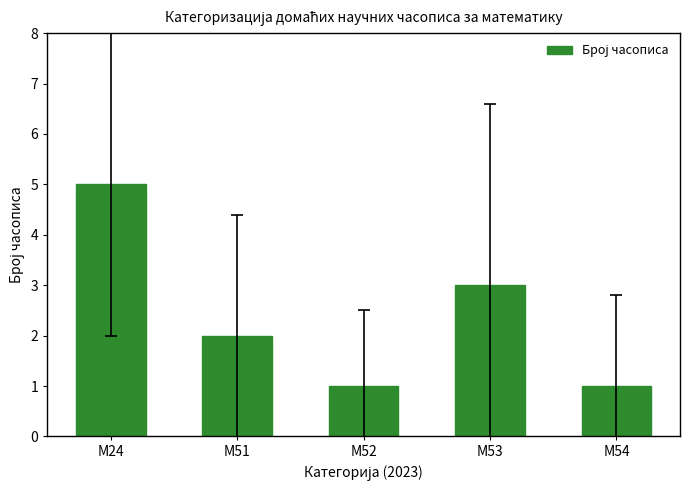

Is it true that the value at М54 is 1?

True